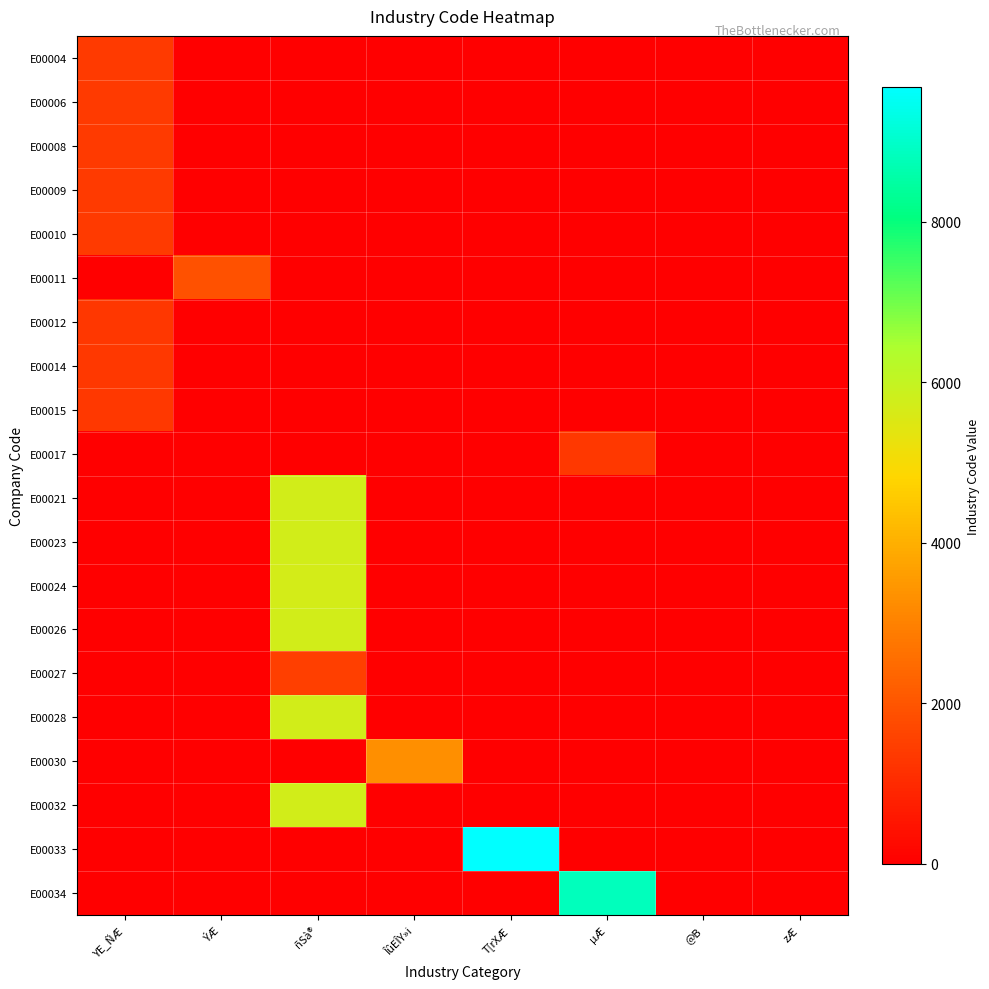

Which series has the largest range (max minus min)?

E00033